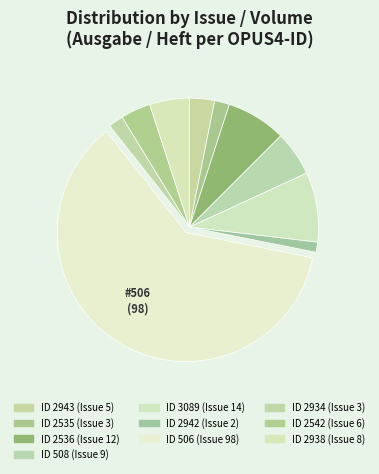

Which slice is the largest?

506